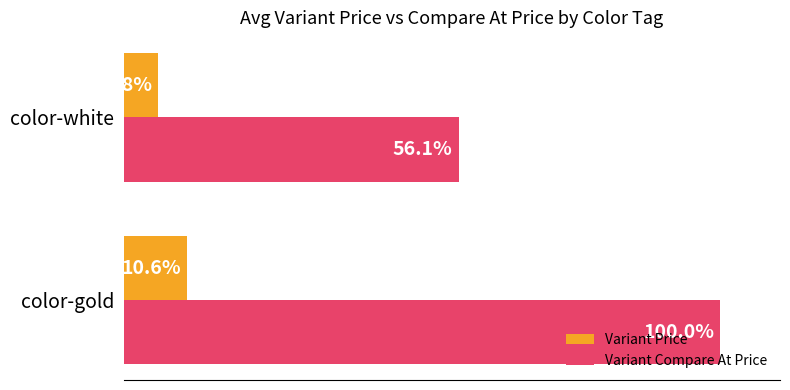

Which series has the largest total across all categories?

Variant Compare At Price